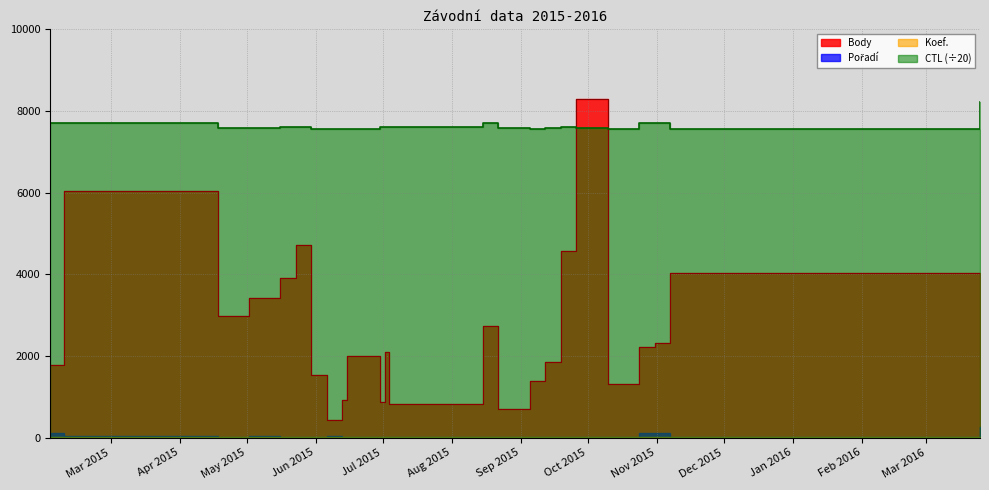

List the series in order of their peak value, highest first.

Body, CTL